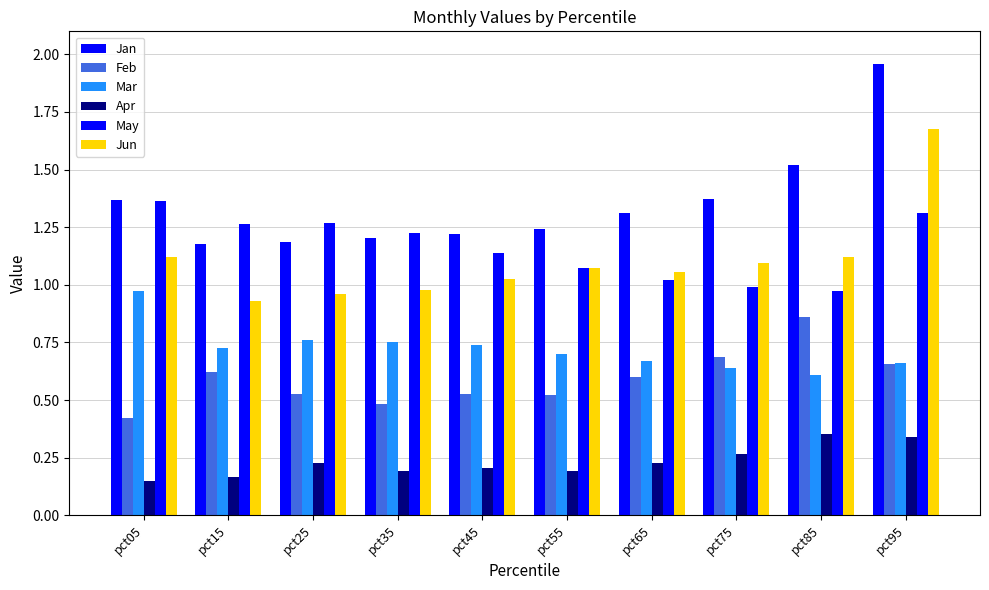

How many groups of bars are there?

10